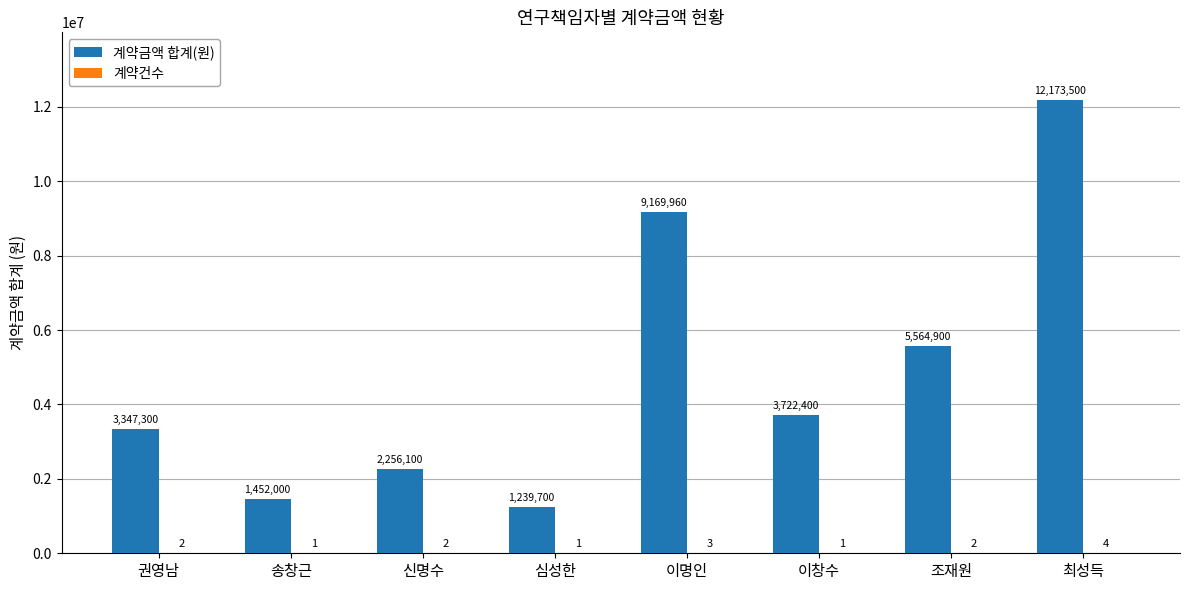

What is the sum of all 계약금액 합계(원) values?

38925860